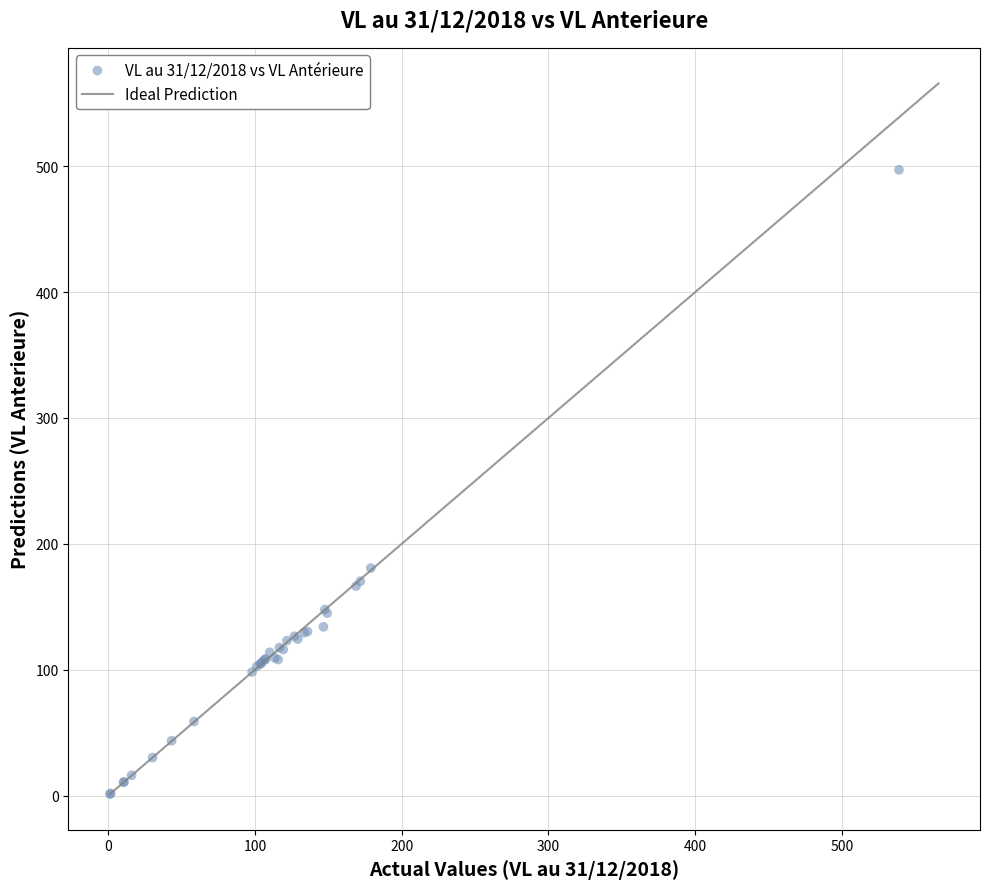

What Y value in the scatter plot is closest to 249?

180.7